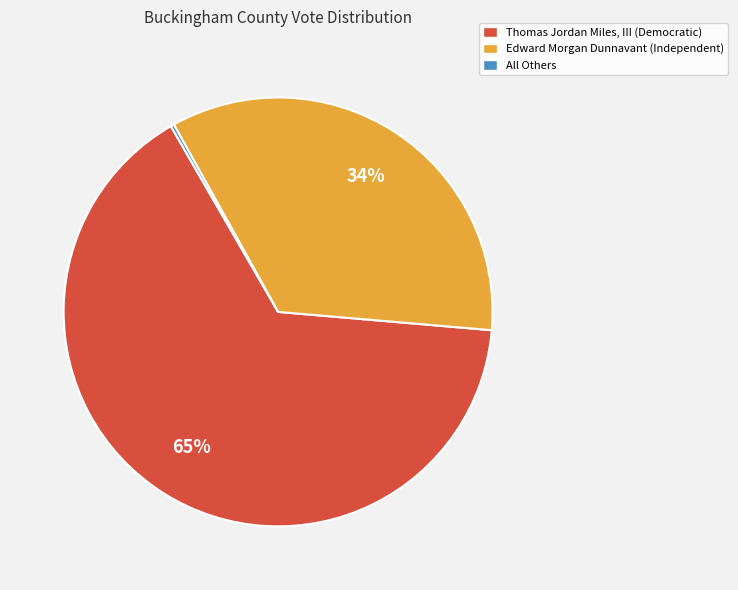

To the nearest percent, what is the average slice percentage?

33%